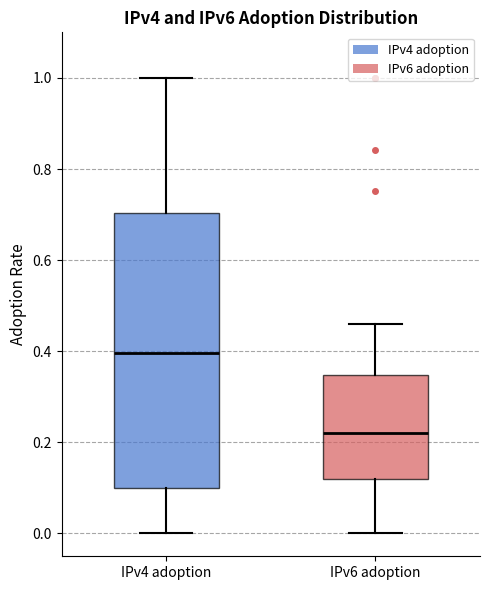

Reading left to right, read every box against the y-axis: the position of its median line, the range the box covers, and the ends of its whiskers. The values are not printed on the chart, so give them approximately, as read against the axis.

IPv4 adoption: median 0.40, box 0.10 to 0.70, whiskers 0.00 to 1.00
IPv6 adoption: median 0.22, box 0.12 to 0.34, whiskers 0.00 to 0.46